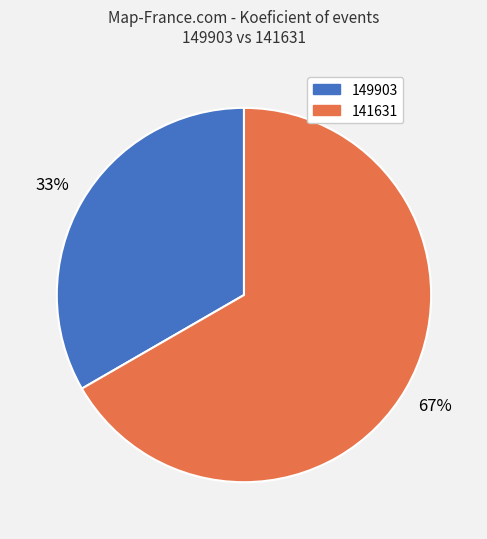

Which category has the biggest portion of the pie?

141631